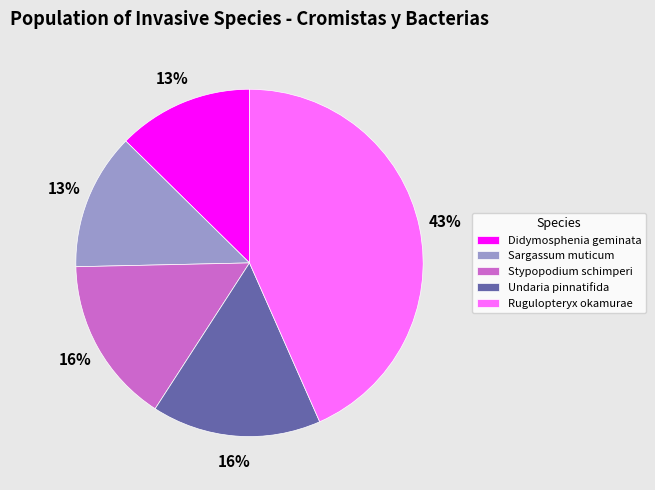

Is there a majority slice in this chart?

No